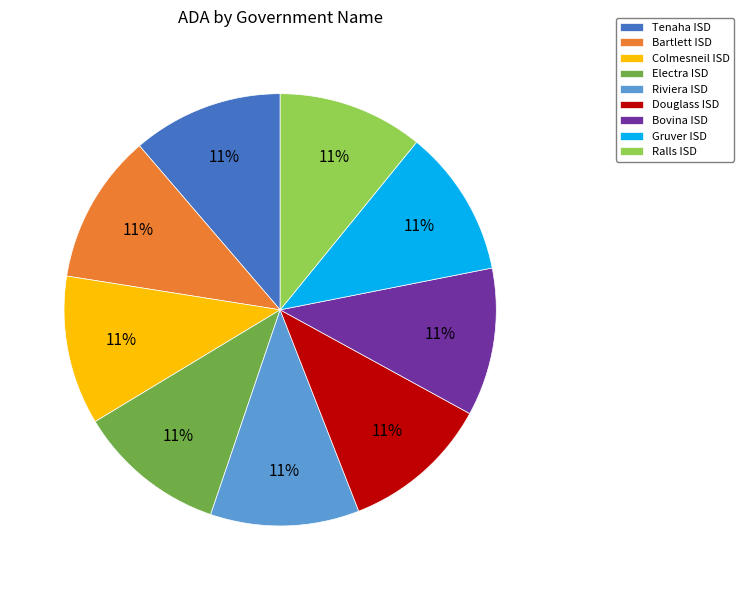

Do Tenaha ISD and Riviera ISD together represent more than half of the pie?

No